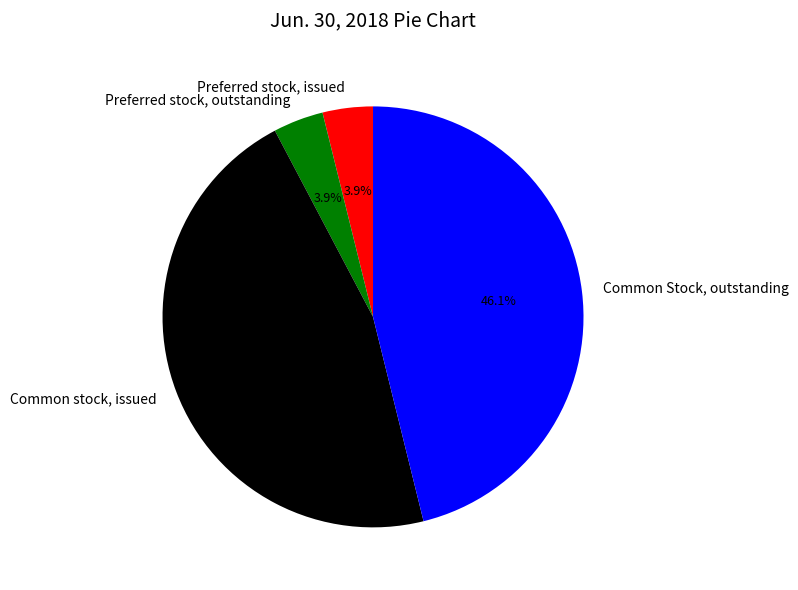

Count the number of slices in the pie.

4